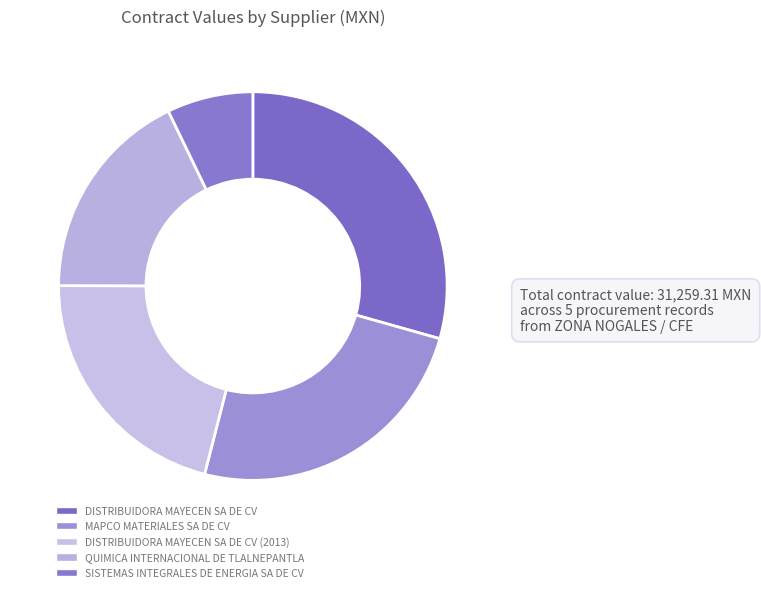

Count the number of slices in the pie.

5